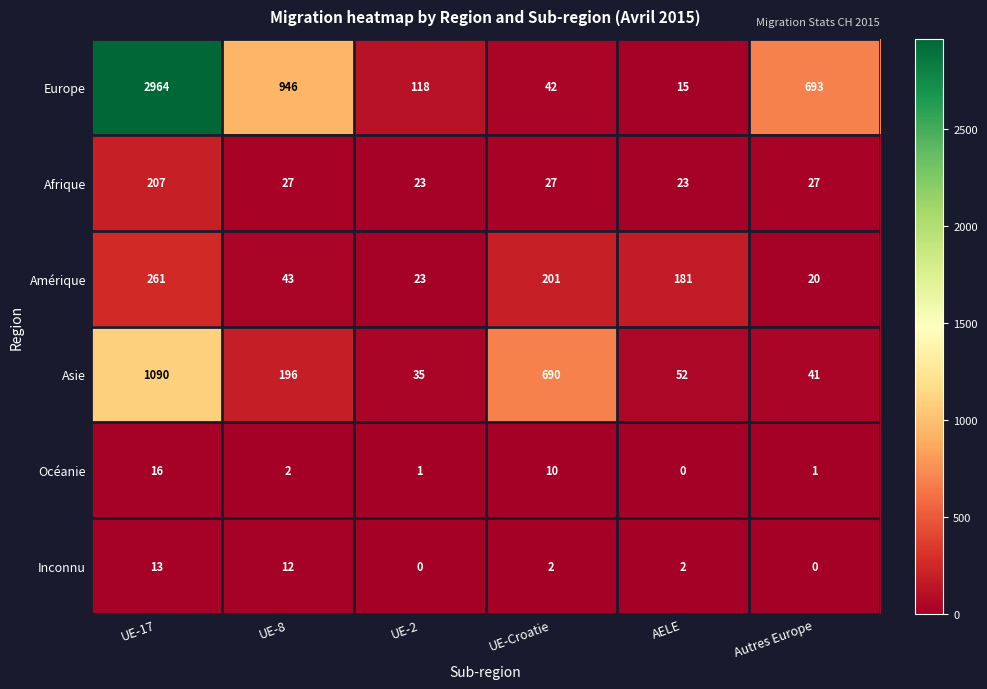

What is the sum of the Amérique values at UE-2 and Autres Europe?

43